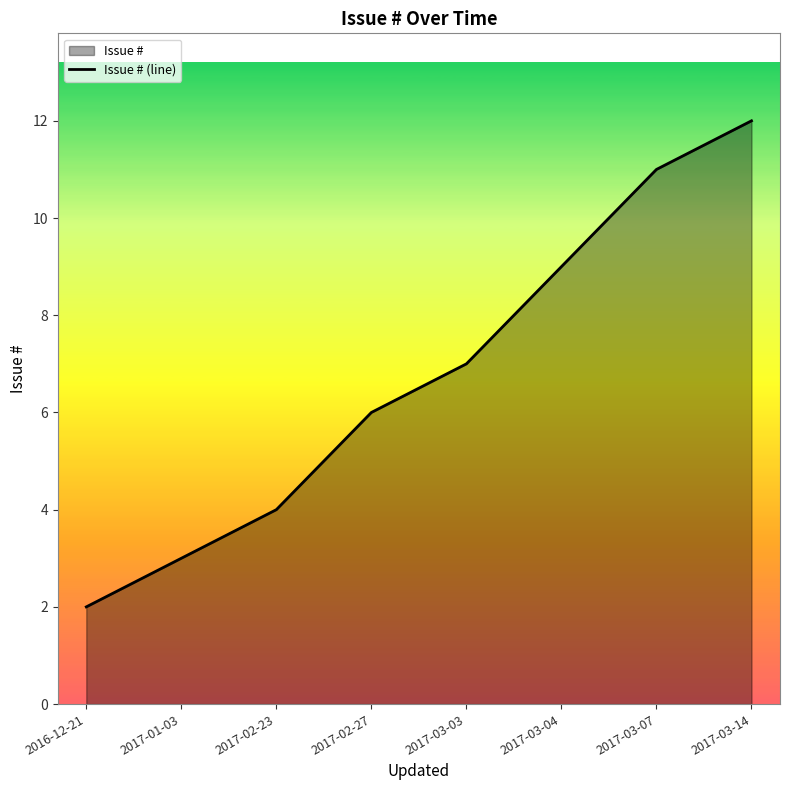

Between 2016-12-21 and 2017-03-14, which is larger?

2017-03-14